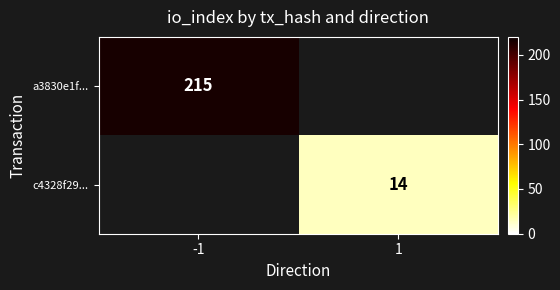

Is it true that c4328f29... equals 23 at 1?

False